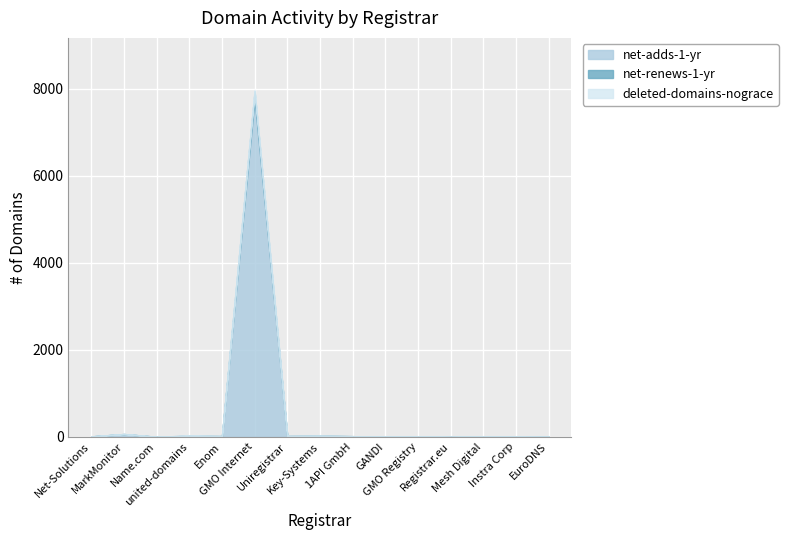

At which label is net-adds-1-yr closest to 3890?

MarkMonitor